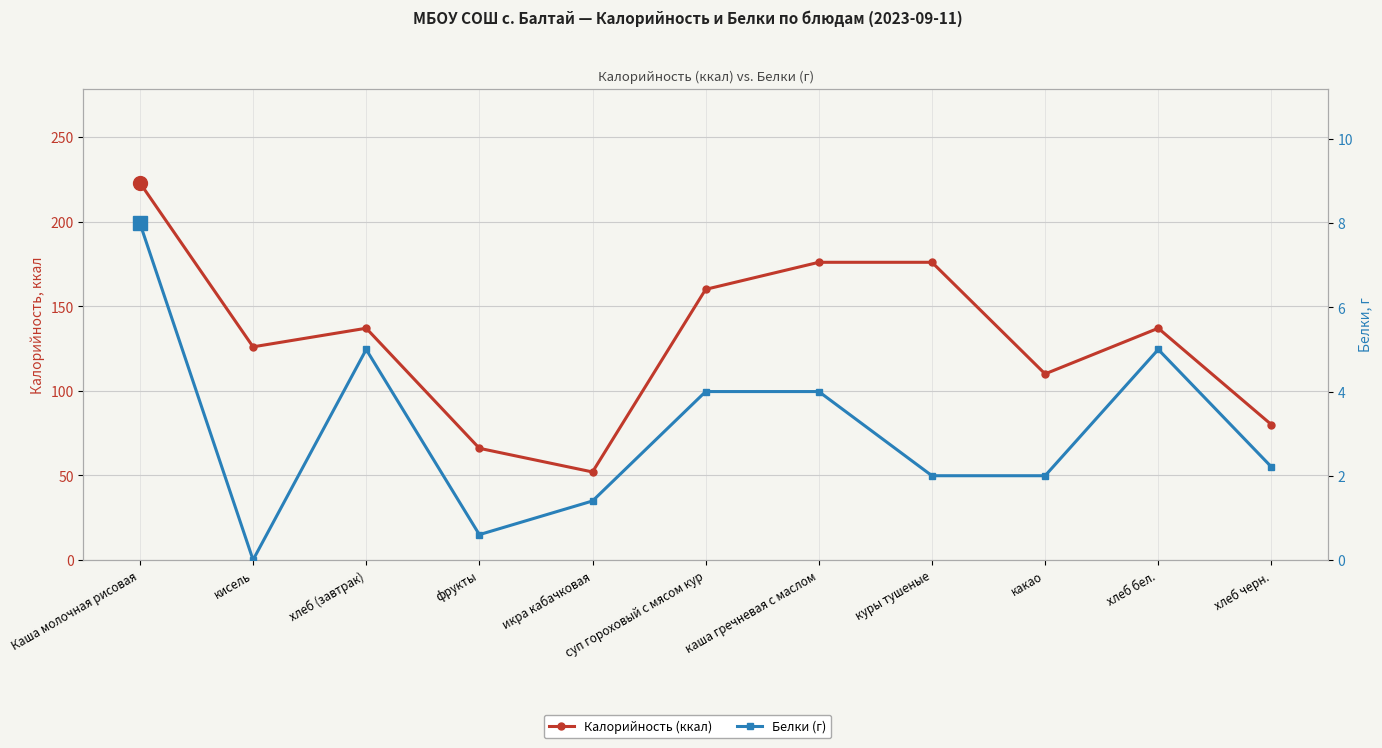

Is it true that Калорийность (ккал) equals 58.0 at суп гороховый с мясом кур?

False